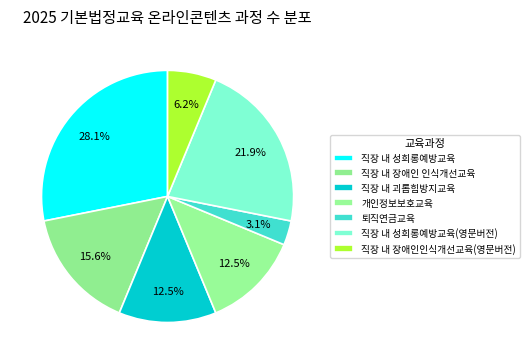

True or false: 개인정보보호교육 accounts for 6% of the total.

False